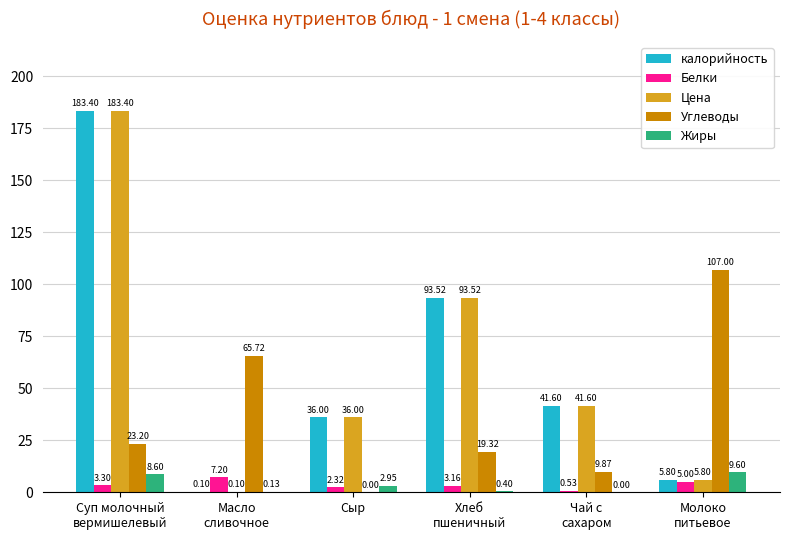

True or false: Белки has a value of 7.2 at Масло
сливочное.

True